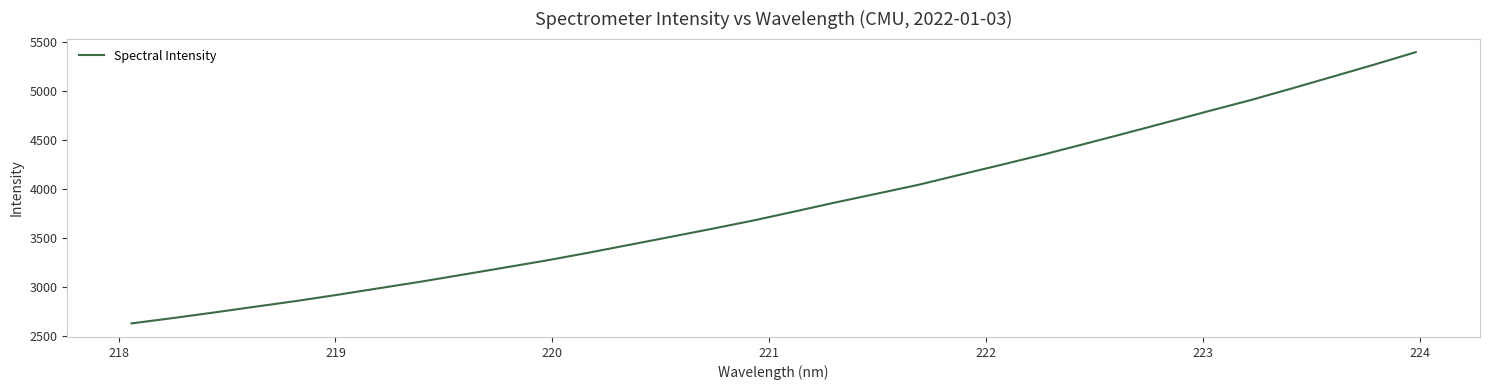

What is the smallest value displayed?

2628.9